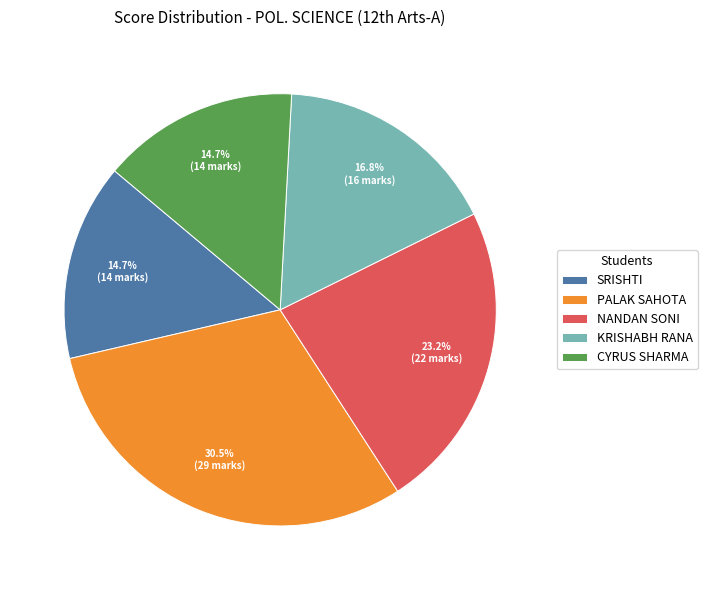

Which category has the biggest portion of the pie?

PALAK SAHOTA